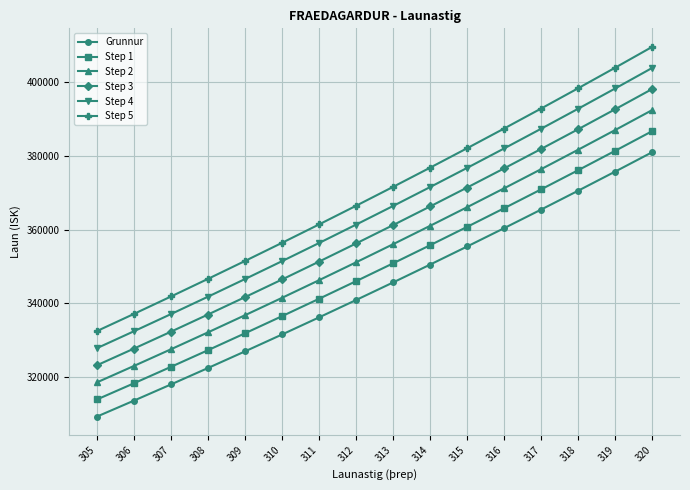

Reading left to right, list all the values displayed in this chart.

Grunnur: 309290.2	313620.3	318011.0	322463.2	326977.6	331555.3	336197.1	340903.9	345676.5	350516.0	355423.2	360399.1	365444.7	370560.9	375748.8	381009.3
Step 1: 313929.6	318324.6	322781.2	327300.1	331882.3	336528.7	341240.1	346017.4	350861.7	355773.7	360754.6	365805.1	370926.4	376119.4	381385.0	386724.4
Step 2: 318569.0	323028.9	327551.3	332137.0	336787.0	341502.0	346283.0	351131.0	356046.8	361031.5	366085.9	371211.1	376408.1	381677.8	387021.3	392439.6
Step 3: 323208.3	327733.2	332321.5	336974.0	341691.6	346475.3	351326.0	356244.5	361232.0	366289.2	371417.2	376617.1	381889.7	387236.2	392657.5	398154.7
Step 4: 327847.7	332437.5	337091.7	341810.9	346596.3	351448.6	356368.9	361358.1	366417.1	371546.9	376748.6	382023.1	387371.4	392794.6	398293.7	403869.8
Step 5: 332487.0	337141.8	341861.8	346647.9	351501.0	356422.0	361411.9	366471.6	371602.2	376804.7	382079.9	387429.1	392853.1	398353.0	403930.0	409585.0